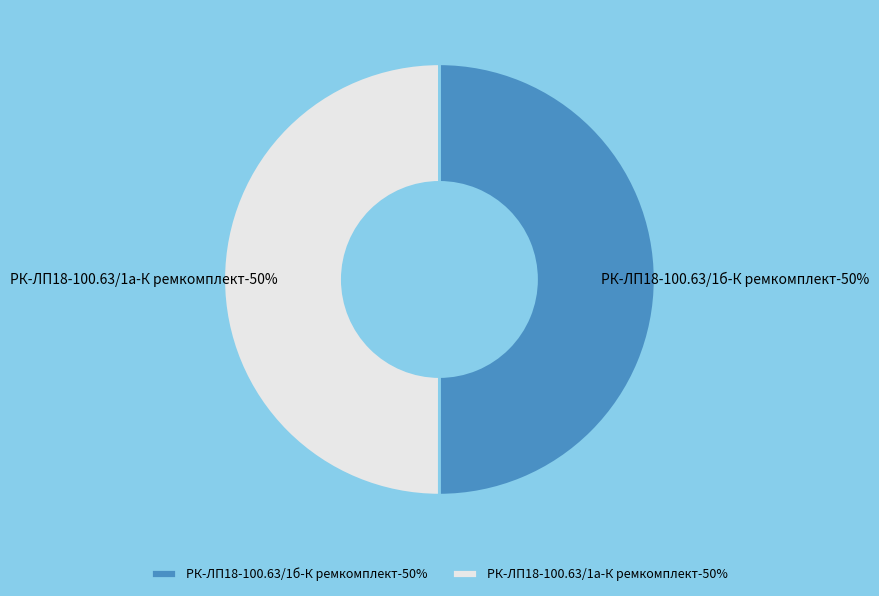

To the nearest percent, what is the average slice percentage?

50%